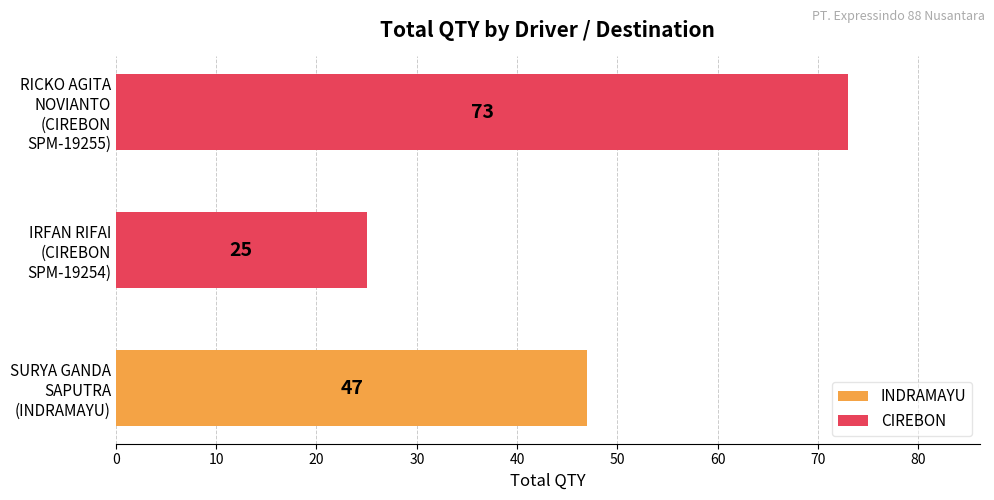

How many series are shown in this chart?

1